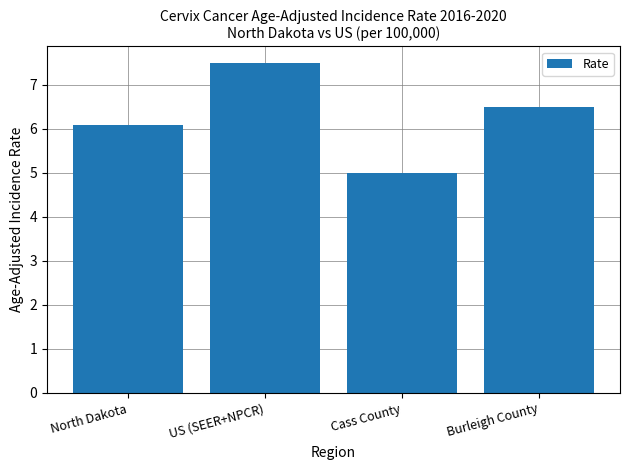

List the labels in order of value, smallest first.

Cass County, North Dakota, Burleigh County, US (SEER+NPCR)